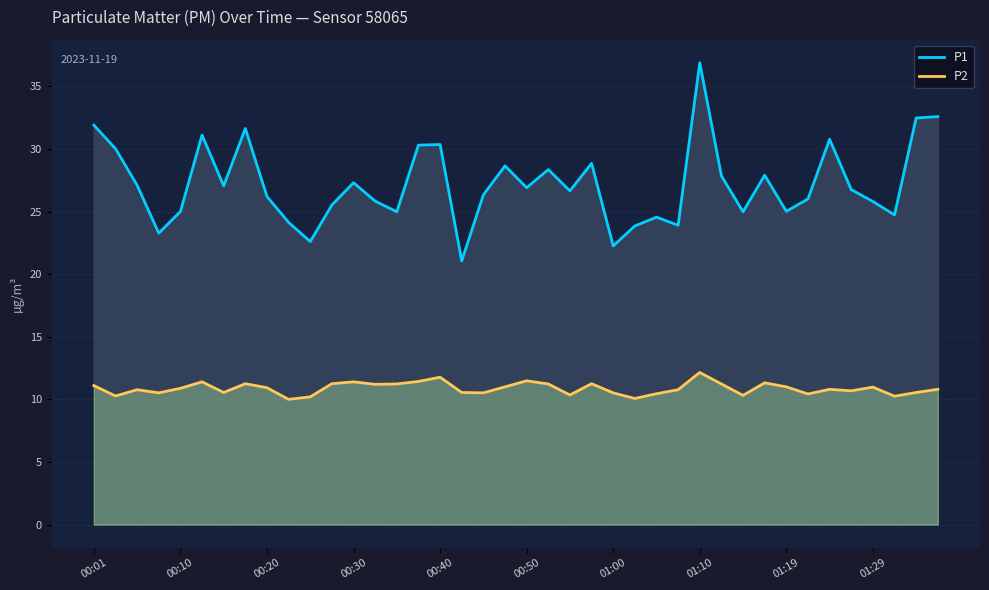

What is the difference between the maximum and second lowest values in the P2 series?

2.1